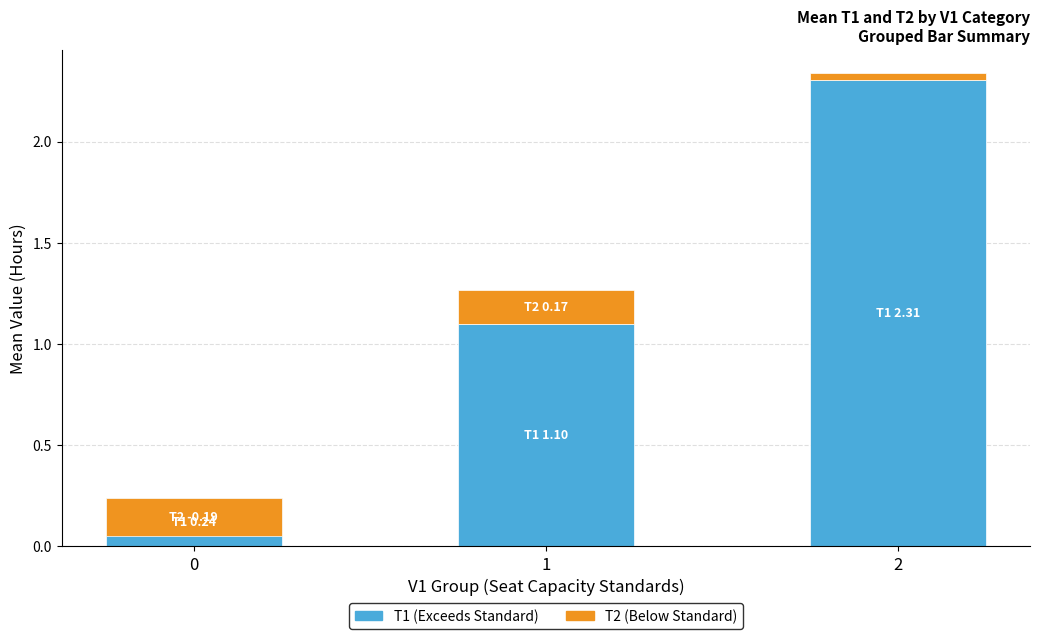

Where does the T1 series first go above 1?

1